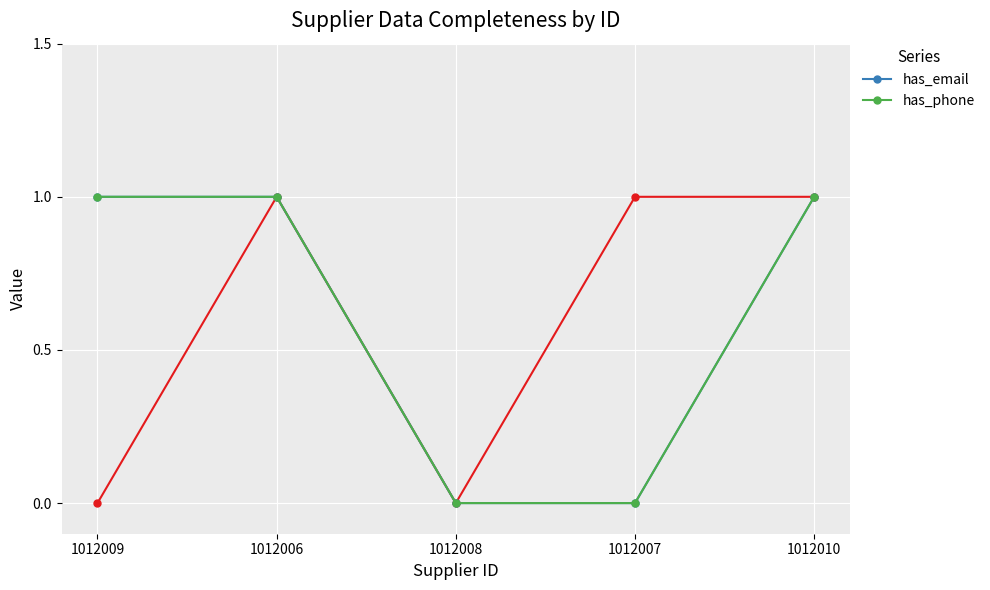

True or false: has_phone and has_email cross at least once.

False